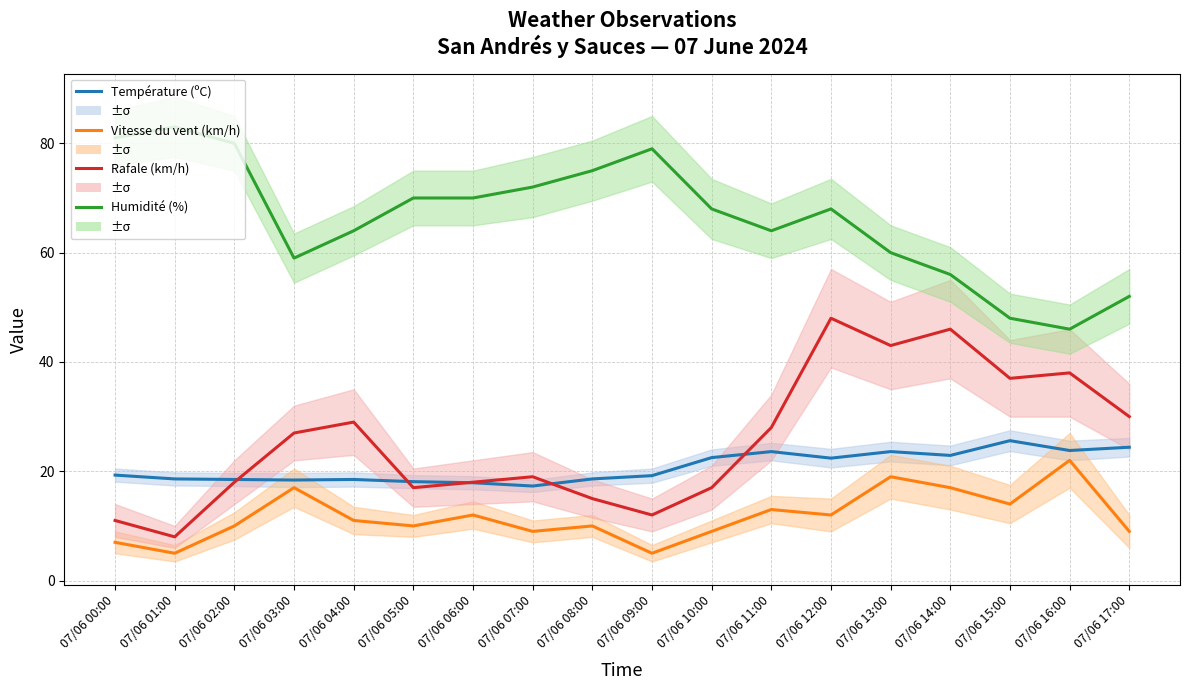

What are all the series names shown in the legend?

Température (ºC), Vitesse du vent (km/h), Rafale (km/h), Humidité (%)